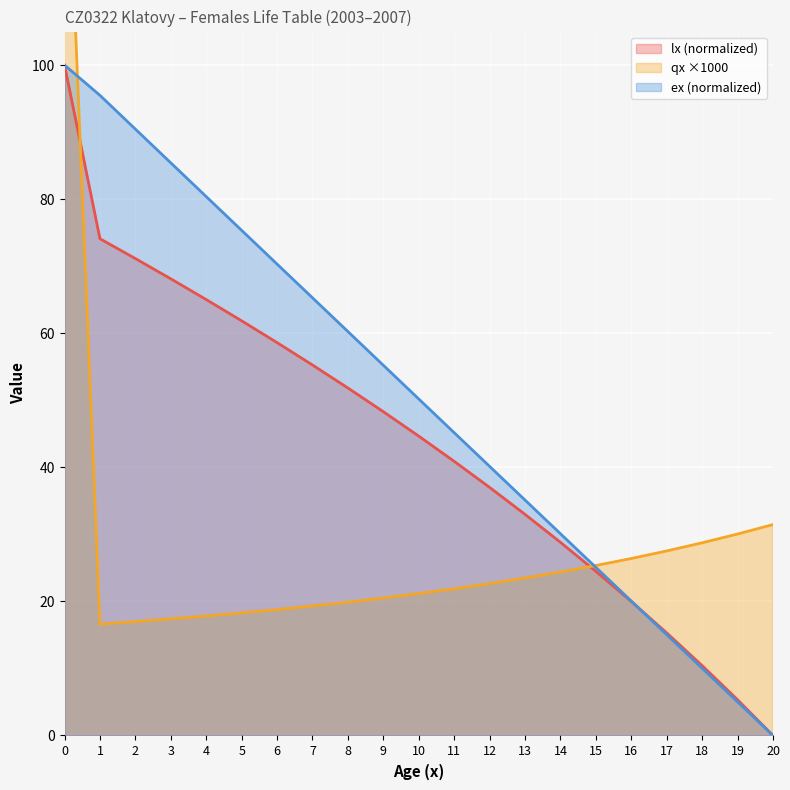

Reading left to right, list all the values displayed in this chart.

lx: 100.0	74.1	71.1	68.1	65.0	61.9	58.6	55.3	51.8	48.3	44.7	40.9	37.0	33.0	28.8	24.5	20.0	15.3	10.4	5.3	0.0
qx_scaled: 145.4	16.6	17.0	17.4	17.8	18.3	18.8	19.3	19.9	20.5	21.2	21.9	22.7	23.5	24.4	25.4	26.4	27.5	28.7	30.1	31.5
ex: 100.0	95.5	90.4	85.4	80.4	75.3	70.3	65.3	60.3	55.2	50.2	45.2	40.1	35.1	30.1	25.1	20.1	15.0	10.0	5.0	0.0